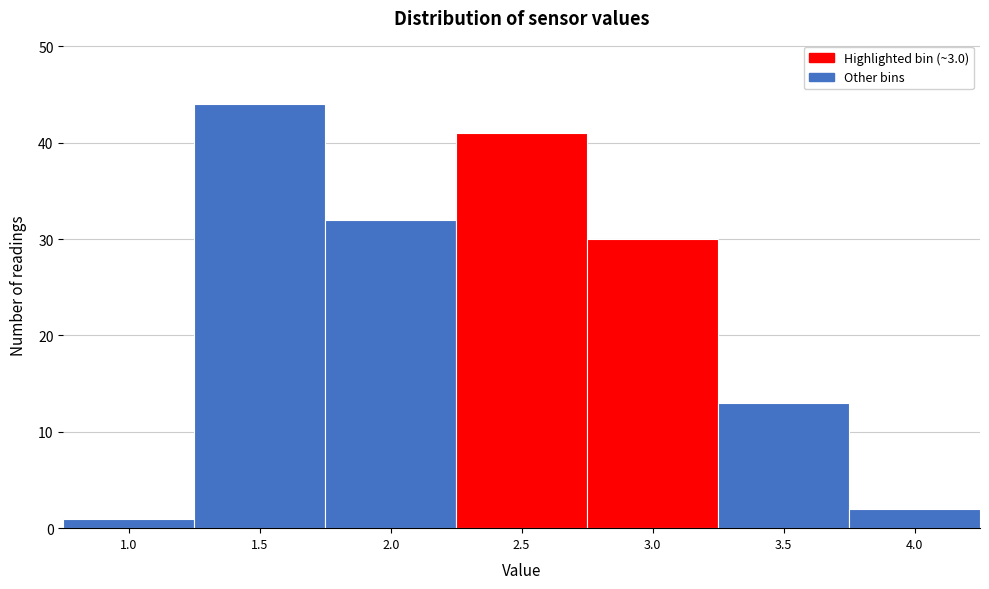

Reading left to right, transcribe all the data shown in this chart.

1.0=1	1.5=44	2.0=32	2.5=41	3.0=30	3.5=13	4.0=2